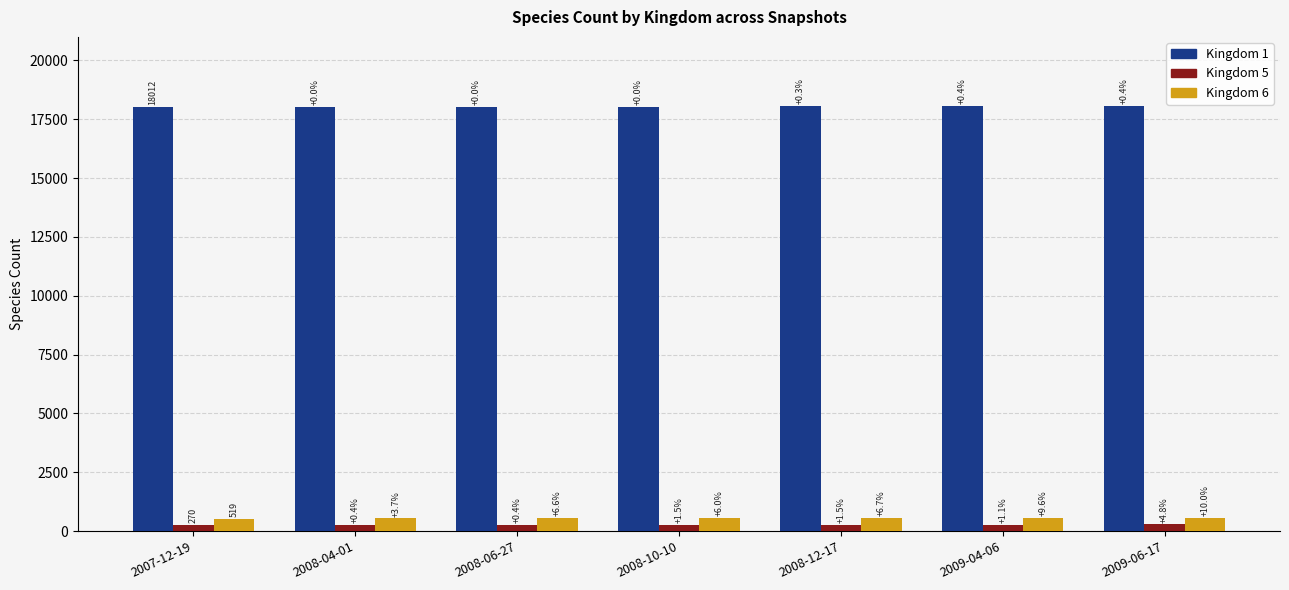

At which label does Kingdom 5 reach its minimum?

2007-12-19